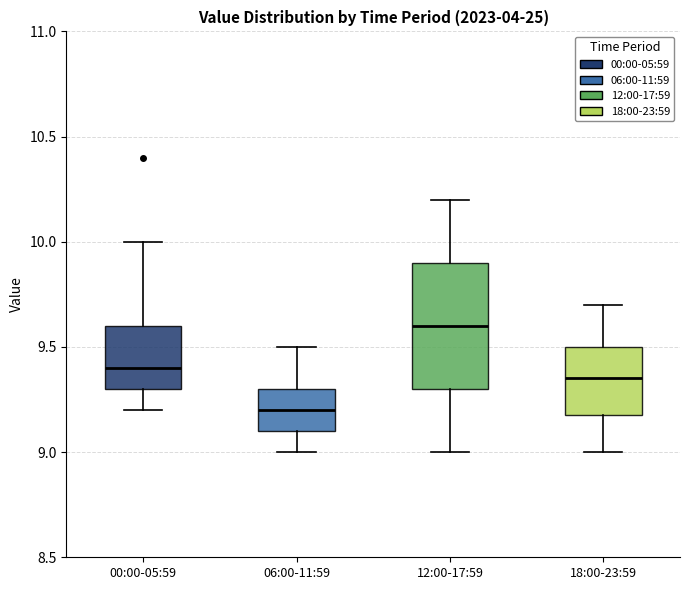

Reading left to right, read every box against the y-axis: the position of its median line, the range the box covers, and the ends of its whiskers. The values are not printed on the chart, so give them approximately, as read against the axis.

00:00-05:59: median 9.40, box 9.30 to 9.60, whiskers 9.20 to 10.00
06:00-11:59: median 9.20, box 9.10 to 9.30, whiskers 9.00 to 9.50
12:00-17:59: median 9.60, box 9.30 to 9.90, whiskers 9.00 to 10.20
18:00-23:59: median 9.35, box 9.20 to 9.50, whiskers 9.00 to 9.70